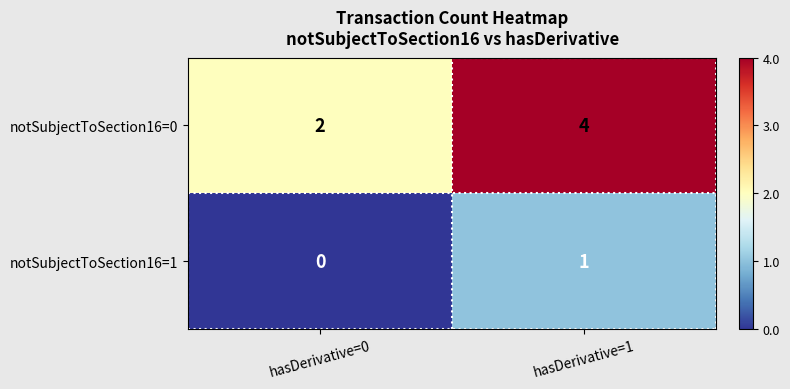

Is the value of notSubjectToSection16=1 at hasDerivative=1 greater than the value of notSubjectToSection16=0 at hasDerivative=0?

No